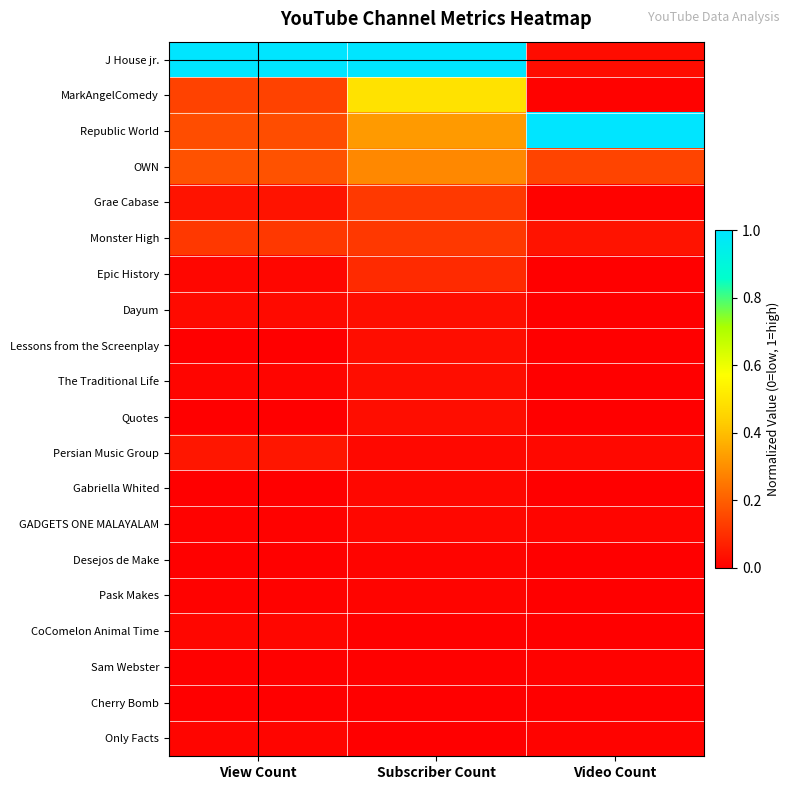

What is the spread (max minus min) of values at Video Count?

1.0